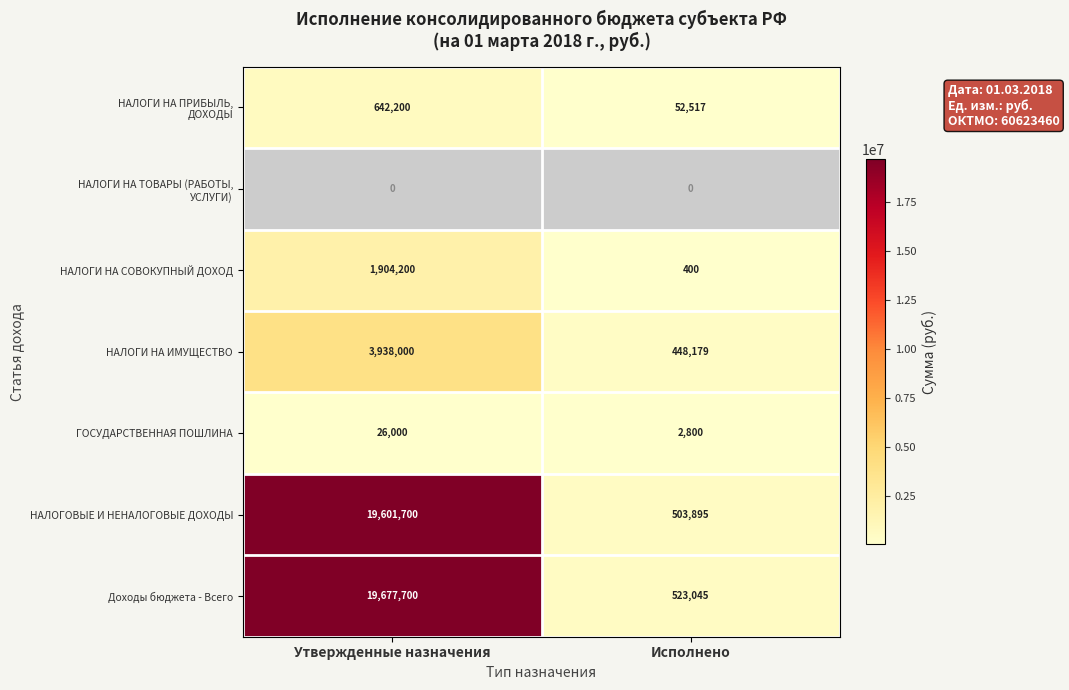

List the labels in order of НАЛОГОВЫЕ И НЕНАЛОГОВЫЕ ДОХОДЫ value, smallest first.

Исполнено, Утвержденные назначения